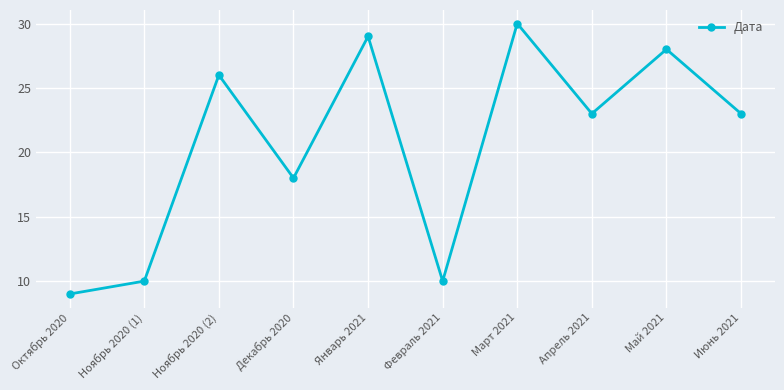

At which category does the data reach its first local valley?

Декабрь 2020